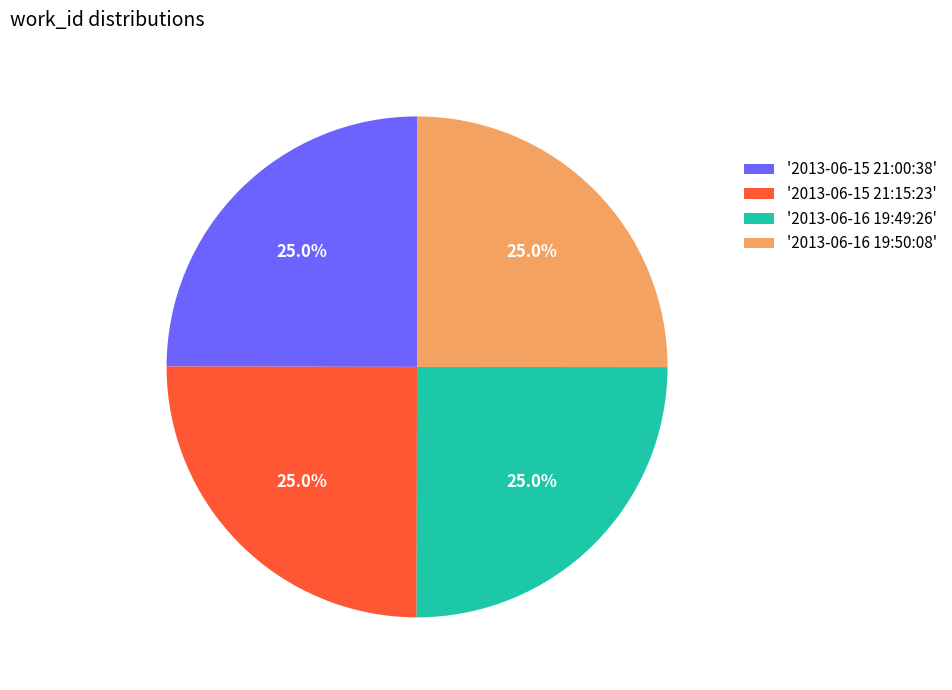

Is there a majority slice in this chart?

No